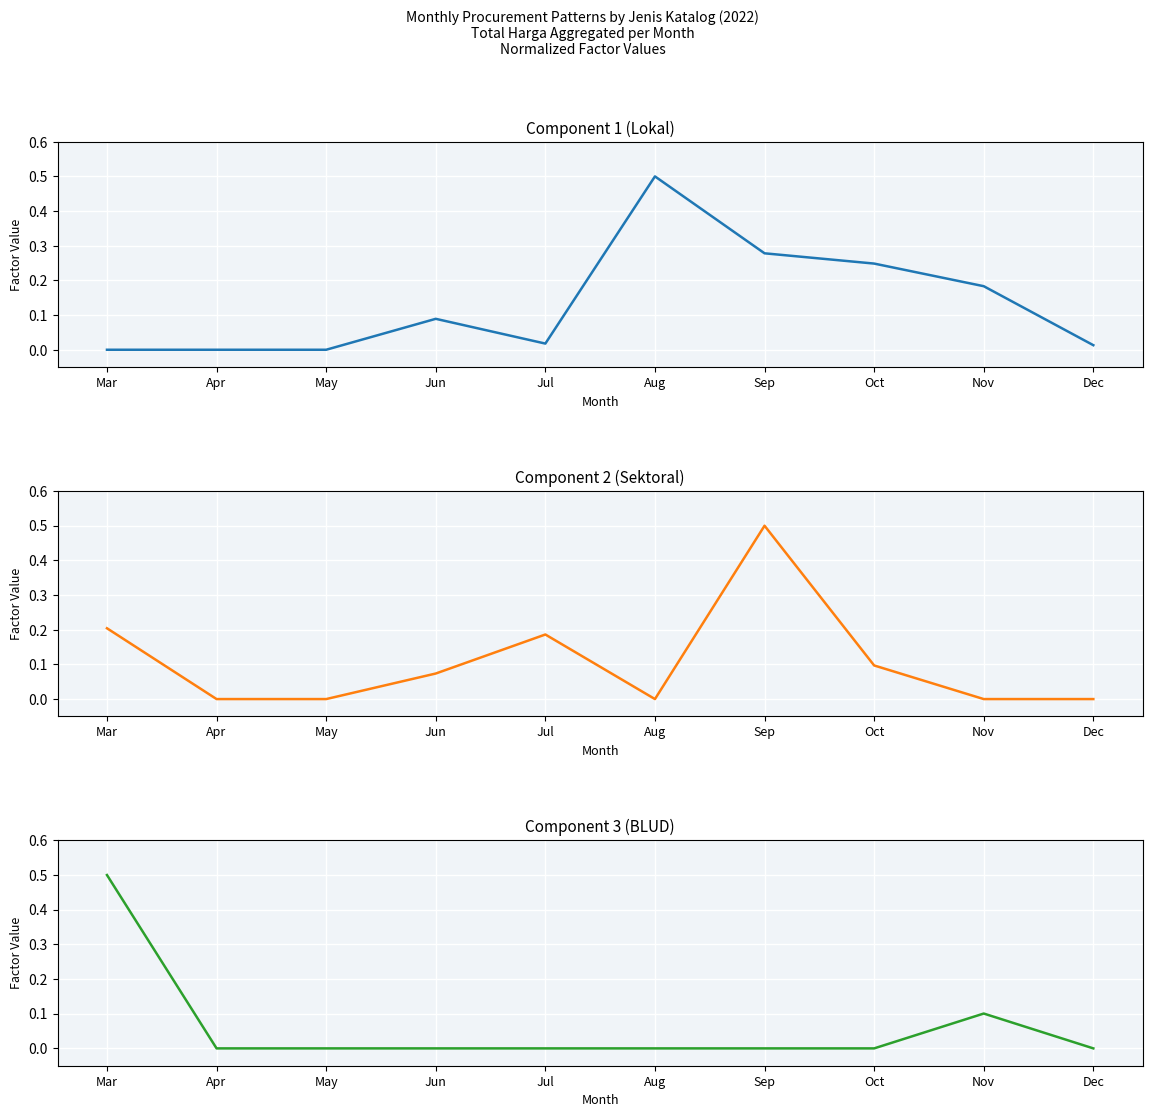

In Lokal, how many points are lower than both neighbors (excluding endpoints)?

1